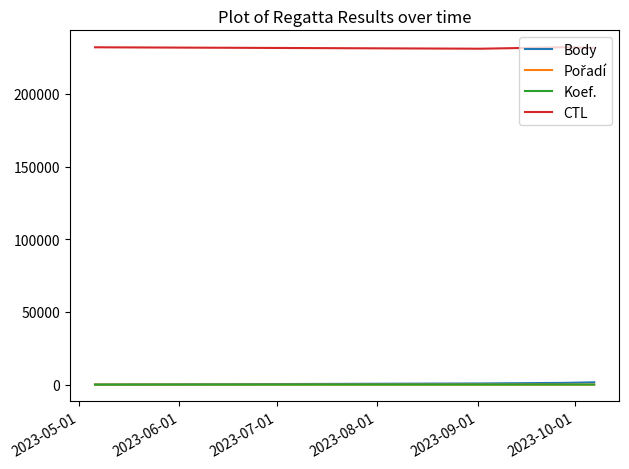

Does the chart have visible grid lines?

No